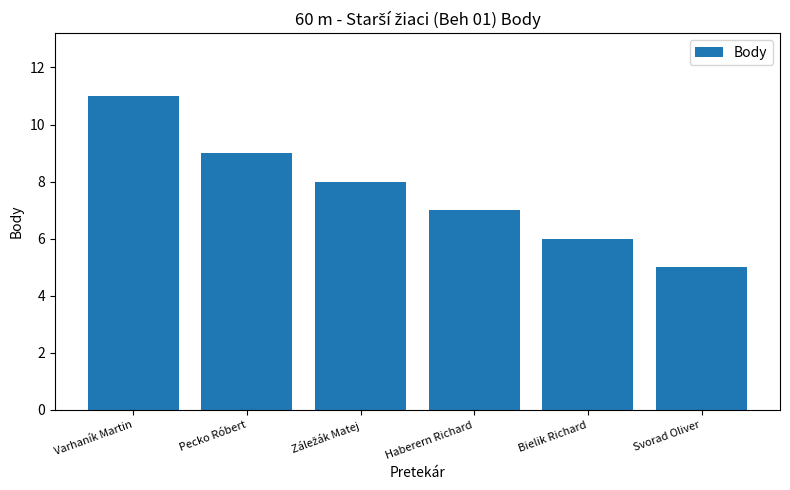

At which category does the chart reach its peak across all series?

Varhaník Martin